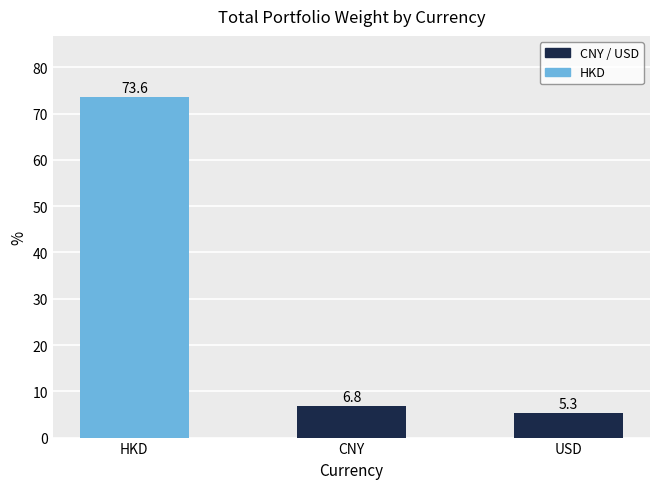

Reading right to left, list all the values displayed in this chart.

USD=5.3	CNY=6.8	HKD=73.6